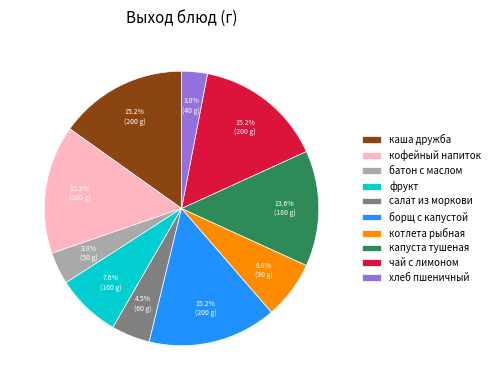

Which has a higher value, чай с лимоном or котлета рыбная?

чай с лимоном